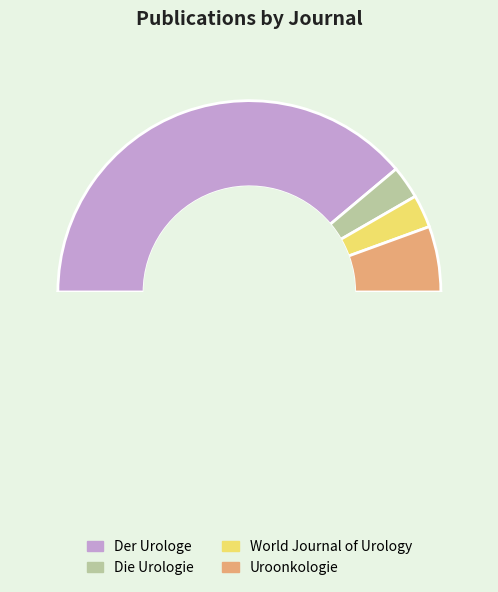

To the nearest percent, what is the combined percentage of World Journal of Urology and Uroonkologie?

17%